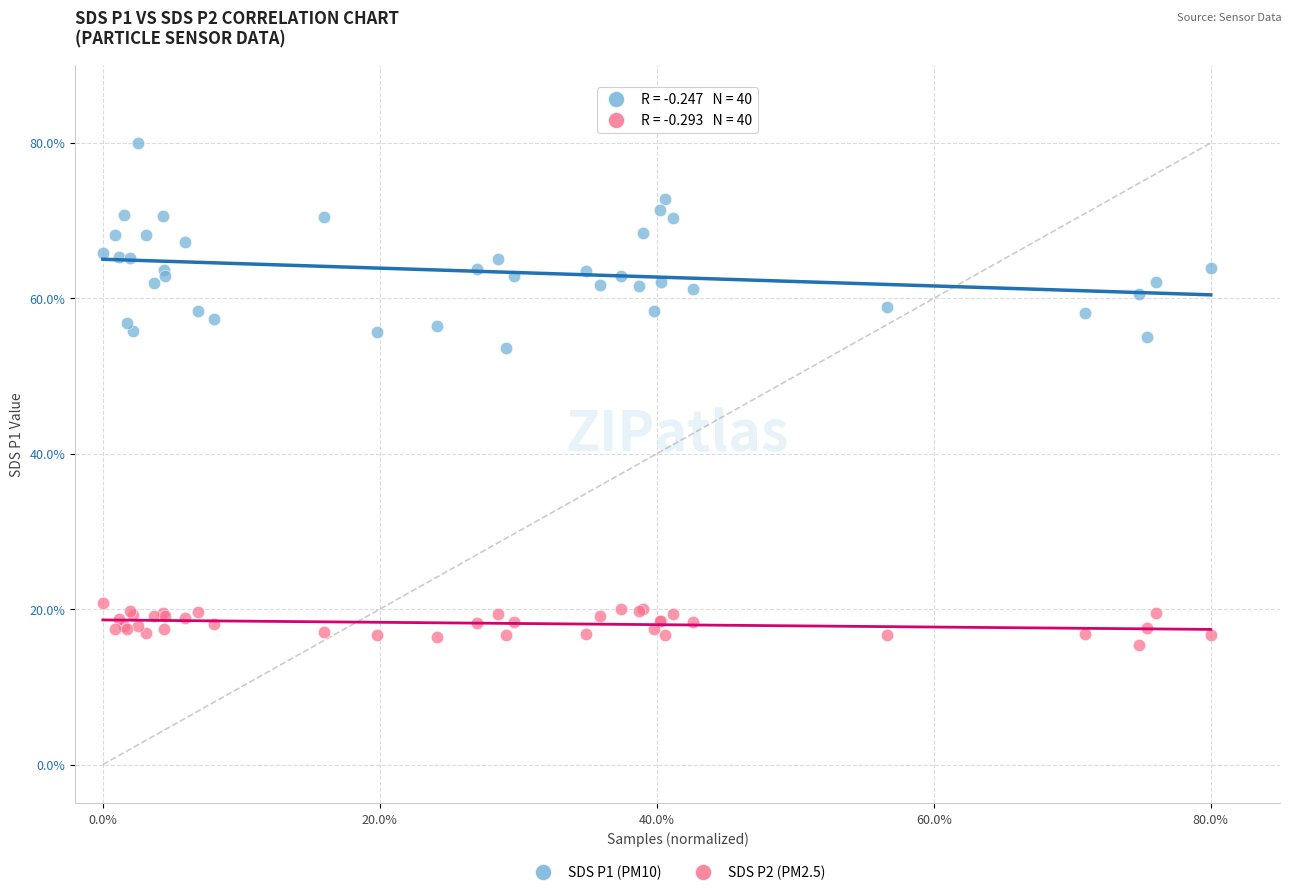

Which series has the widest spread of Y values?

SDS P1 (PM10)